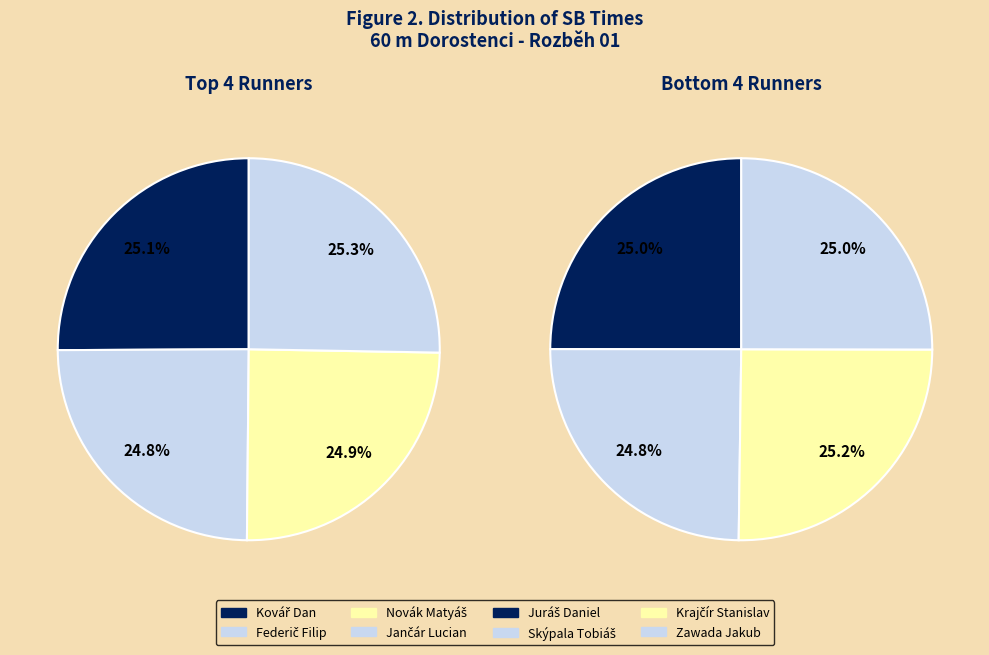

Which category has the biggest portion of the pie?

Krajčír Stanislav